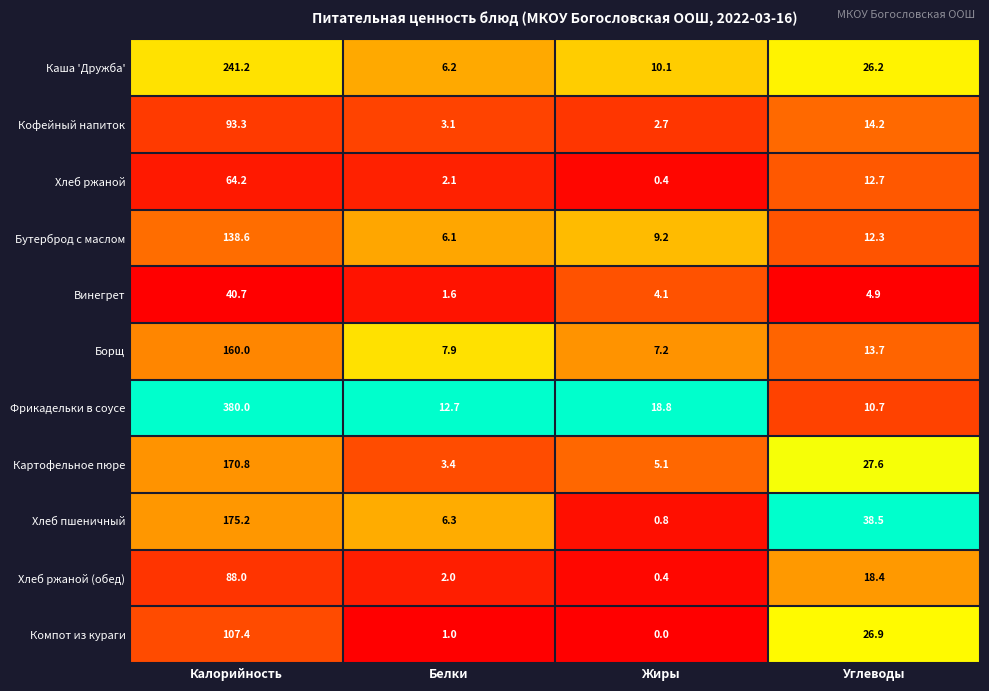

Rank the series at Белки from highest to lowest value.

Фрикадельки в соусе, Борщ, Хлеб пшеничный, Каша 'Дружба', Бутерброд с маслом, Картофельное пюре, Кофейный напиток, Хлеб ржаной, Хлеб ржаной (обед), Винегрет, Компот из кураги